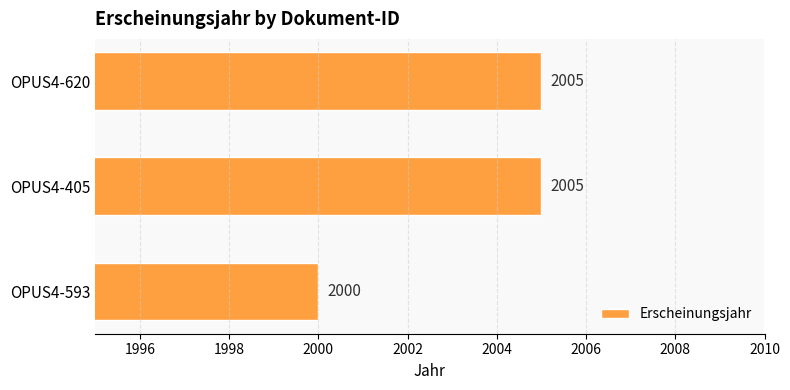

What is the sum of the values at OPUS4-620 and OPUS4-405?

4010